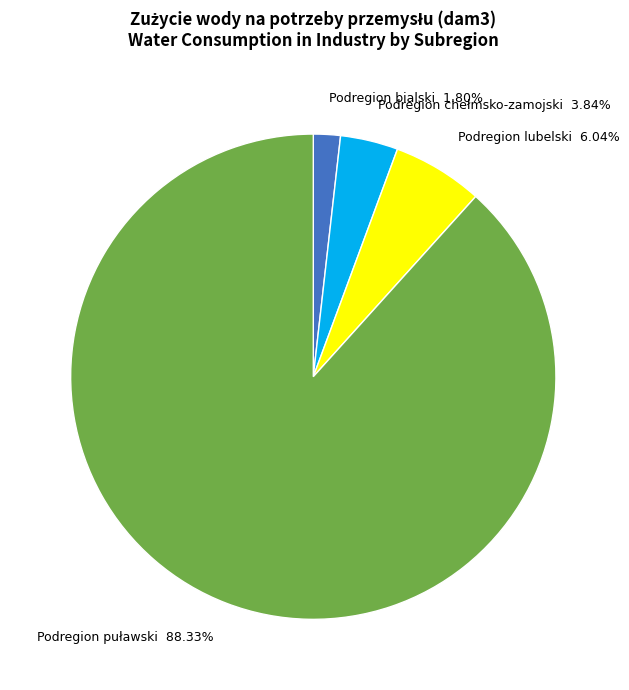

To the nearest percent, what portion does Podregion lubelski represent?

6%